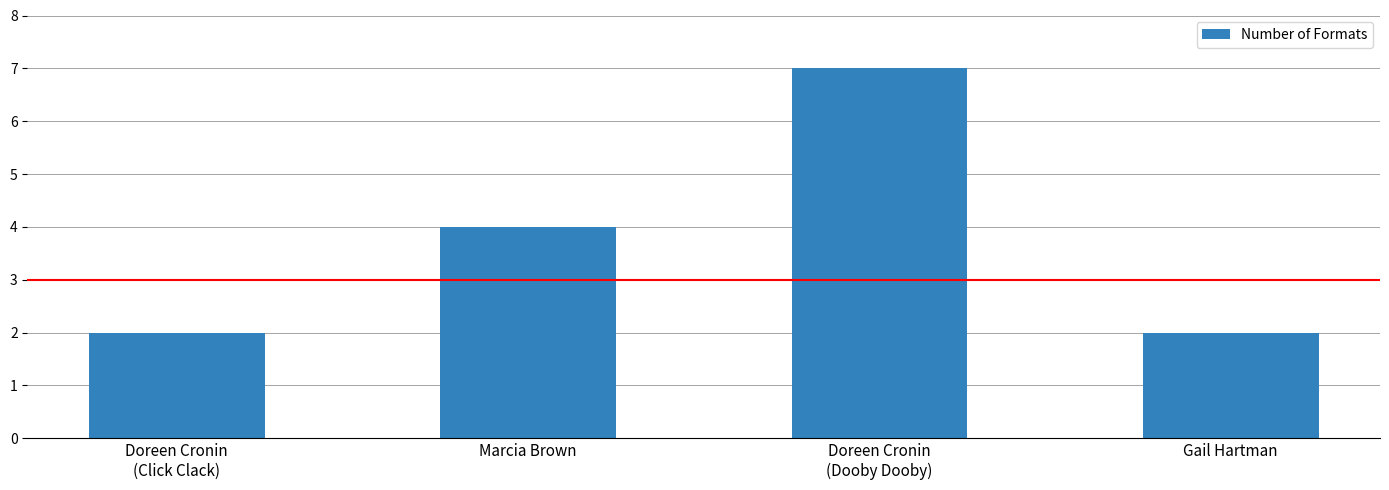

How many values are between 2 and 7?

4